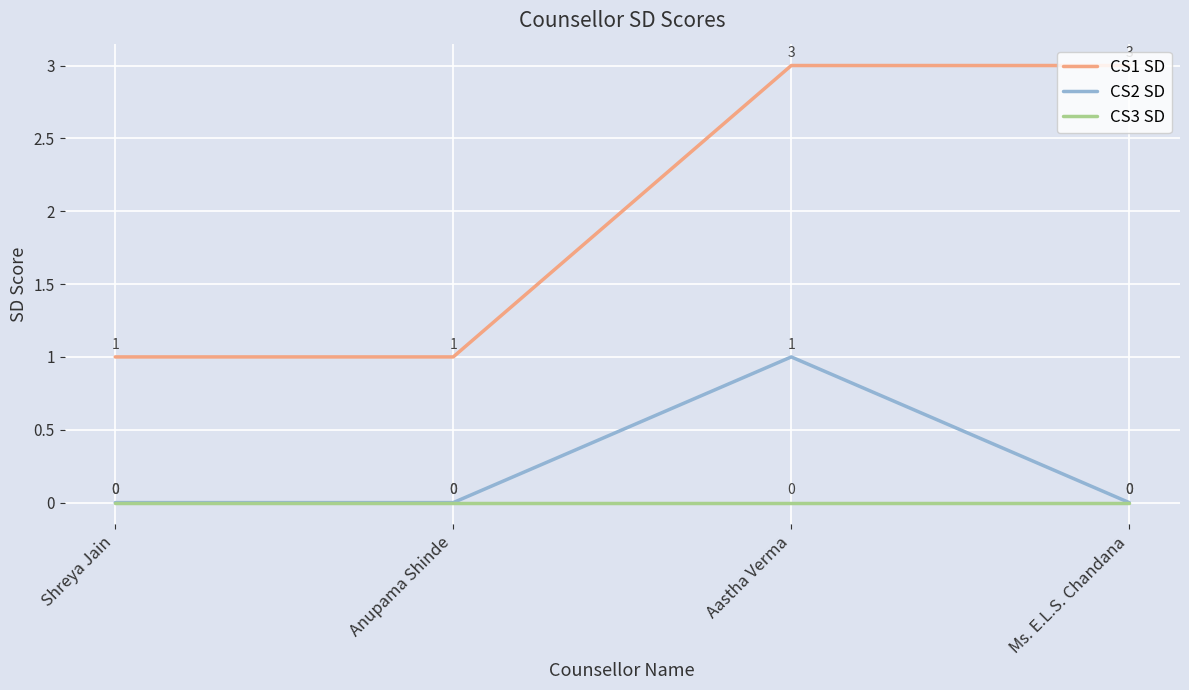

How many categories are shown in the chart?

4